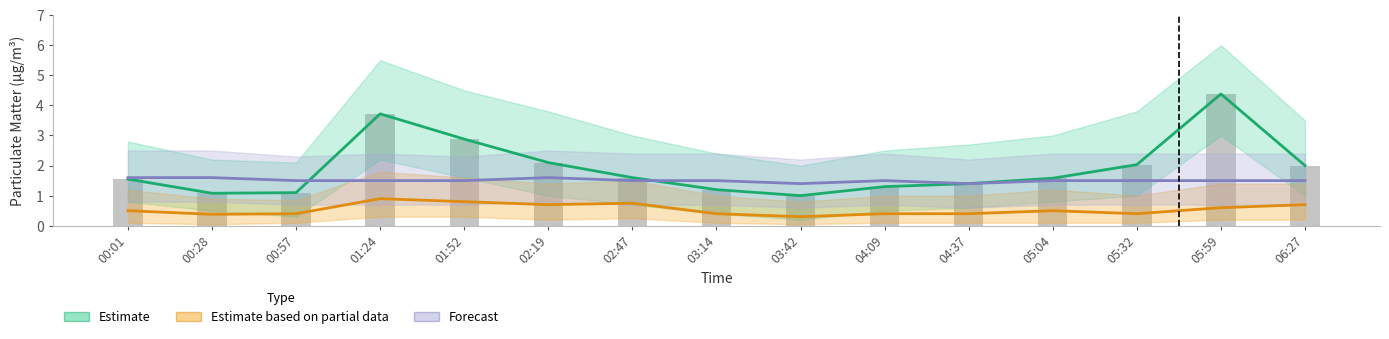

Which has a higher value, 02:47 or 00:57?

02:47